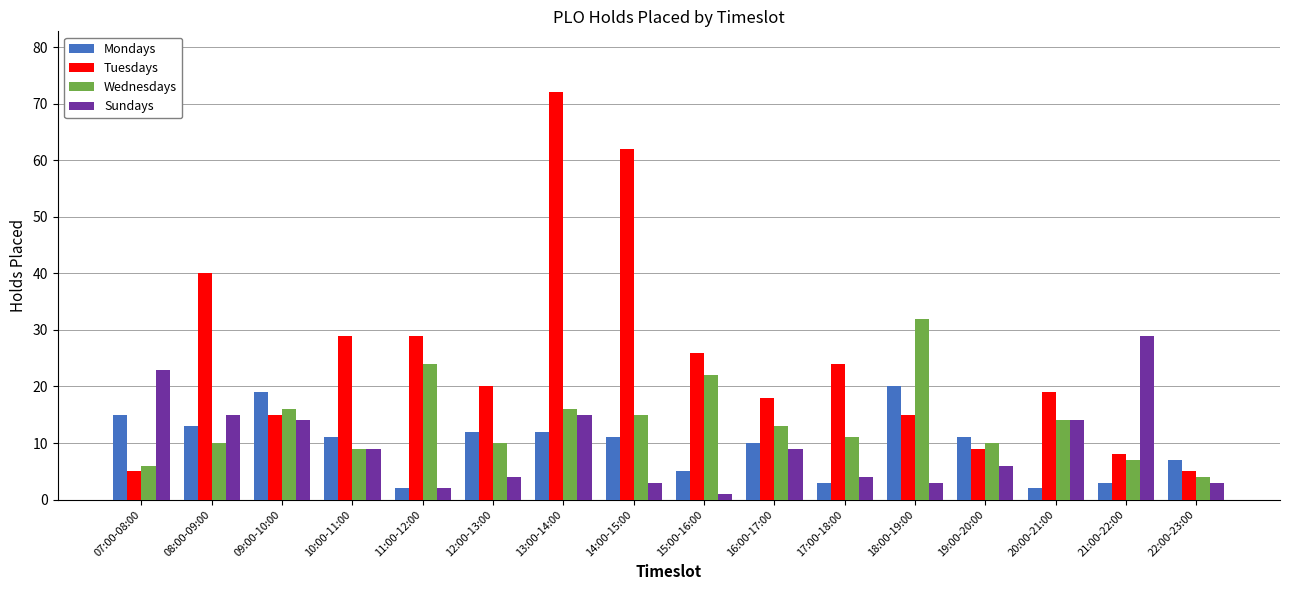

Which series has the largest range (max minus min)?

Tuesdays